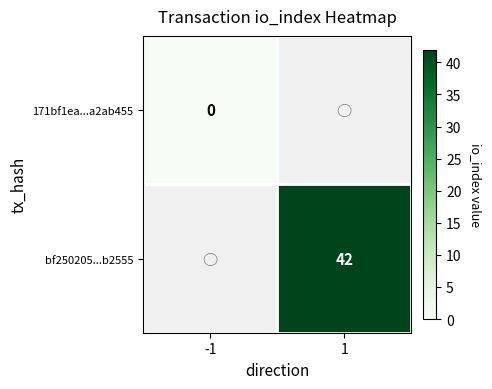

Is it true that bf250205...b2555 equals 42 at 1?

True